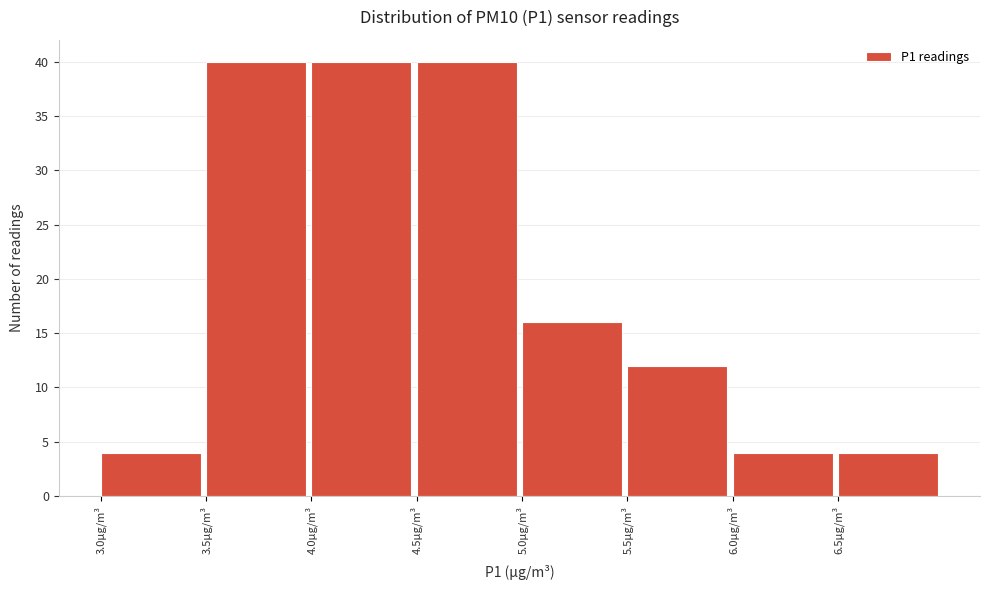

Reading left to right, transcribe this chart: for each bar, give the range it covers on the x-axis and its height. The values are not printed on the chart, so give them approximately, as read against the axis.

3.0 to 3.5: 4
3.5 to 4.0: 40
4.0 to 4.5: 40
4.5 to 5.0: 40
5.0 to 5.5: 16
5.5 to 6.0: 12
6.0 to 6.5: 4
6.5 to 7.0: 4